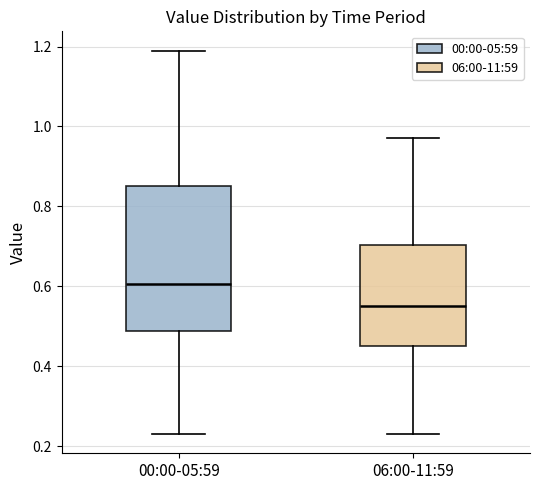

Reading left to right, transcribe this box plot: for each box, give where its median line is, the range the box spans, and where its two whiskers end, as read against the y-axis. The values are not printed on the chart, so give them approximately, as read against the axis.

00:00-05:59: median 0.60, box 0.48 to 0.86, whiskers 0.24 to 1.20
06:00-11:59: median 0.56, box 0.46 to 0.70, whiskers 0.24 to 0.98